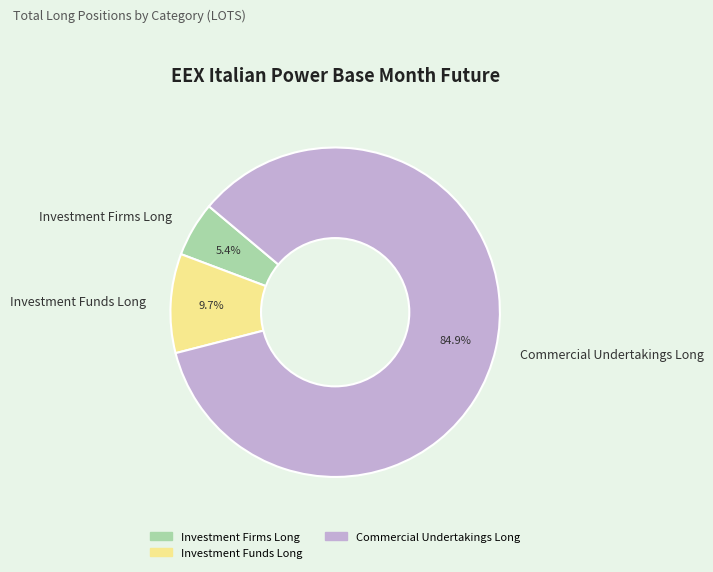

Does any single category account for the majority?

Yes